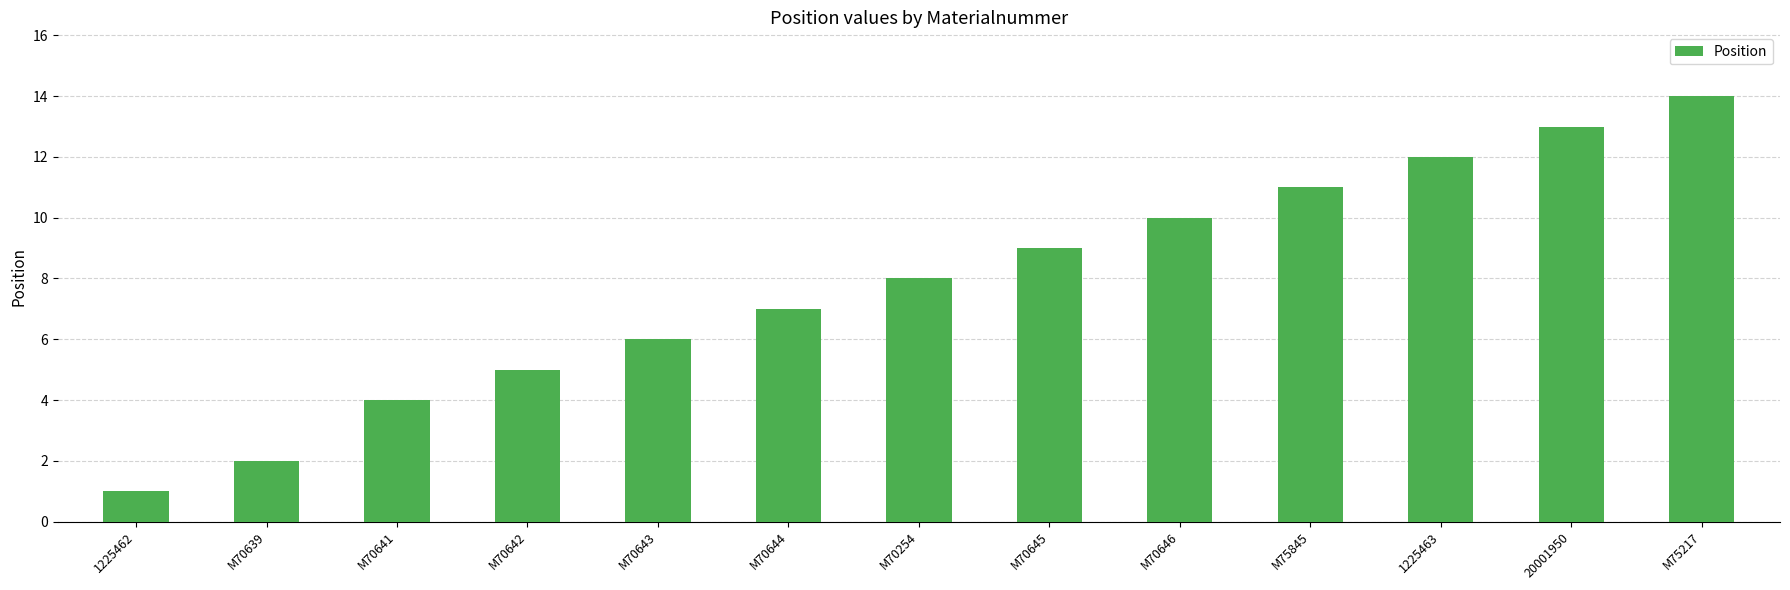

How many data points are less than 8?

6